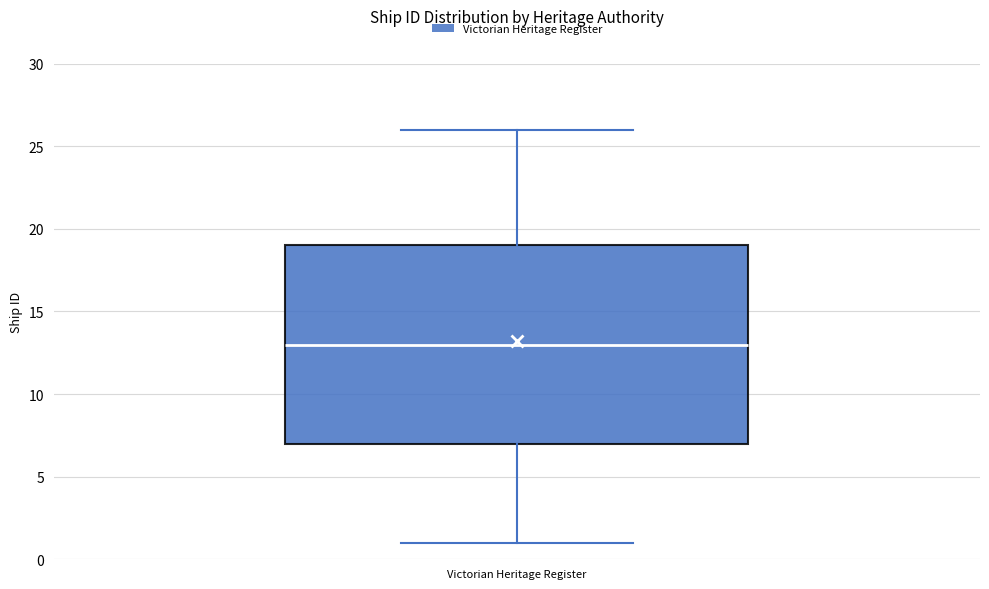

Where does the median line of the box for Victorian Heritage Register sit on the y-axis? The values are not printed on the chart, so give them approximately, as read against the axis.

13